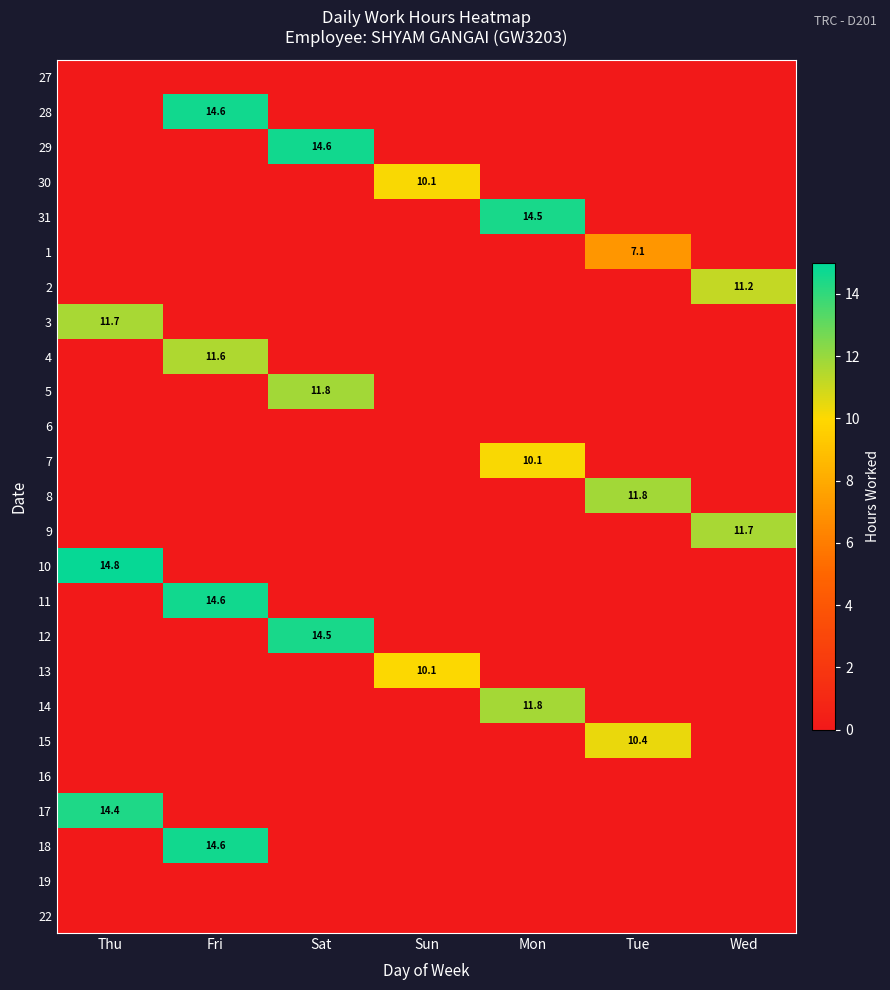

Is it true that 16 equals 0.0 at Fri?

True